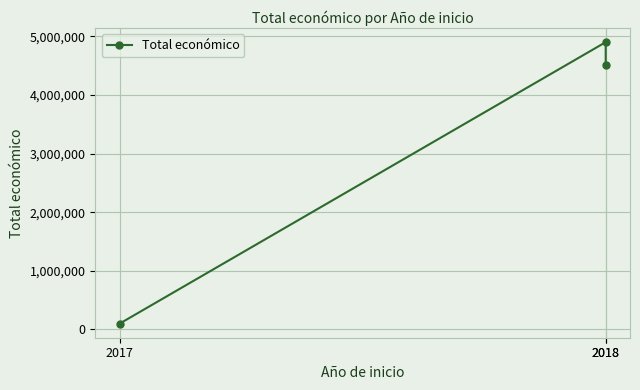

What is the change in value from 2018 to 2018?

-381996